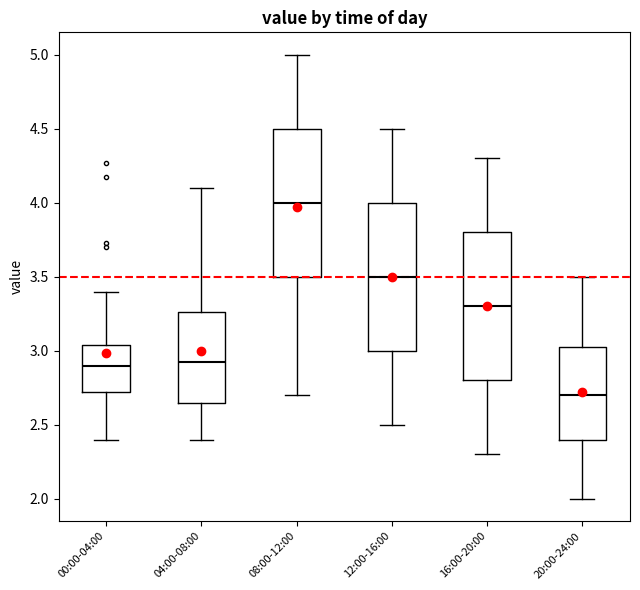

Reading left to right, transcribe this box plot: for each box, give where its median line is, the range the box spans, and where its two whiskers end, as read against the y-axis. The values are not printed on the chart, so give them approximately, as read against the axis.

00:00-04:00: median 2.90, box 2.70 to 3.05, whiskers 2.40 to 3.40
04:00-08:00: median 2.95, box 2.65 to 3.25, whiskers 2.40 to 4.10
08:00-12:00: median 4.00, box 3.50 to 4.50, whiskers 2.70 to 5.00
12:00-16:00: median 3.50, box 3.00 to 4.00, whiskers 2.50 to 4.50
16:00-20:00: median 3.30, box 2.80 to 3.80, whiskers 2.30 to 4.30
20:00-24:00: median 2.70, box 2.40 to 3.05, whiskers 2.00 to 3.50